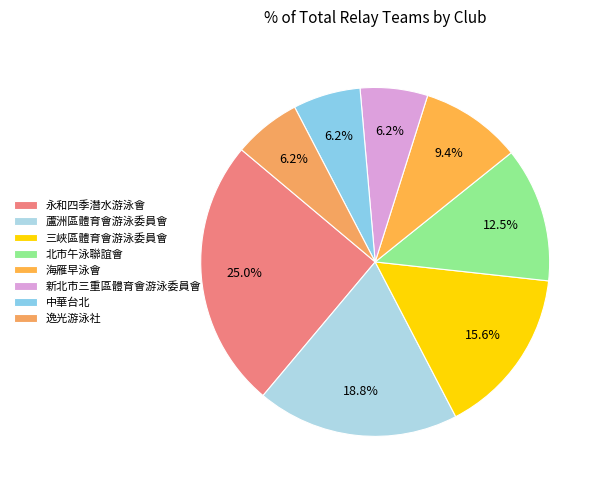

To the nearest percent, what is the difference between the largest and smallest slice percentages?

19%